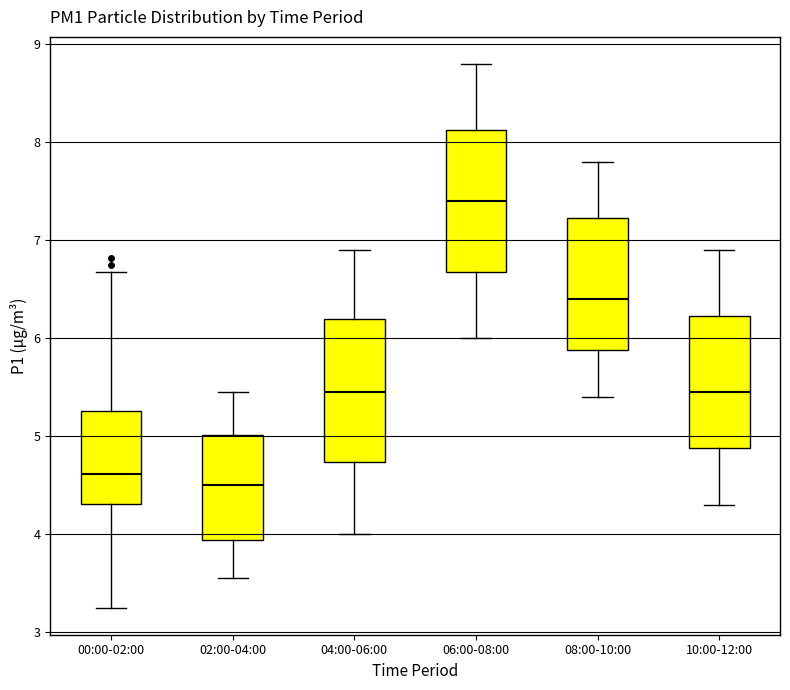

Which box's median line is the lowest?

02:00-04:00